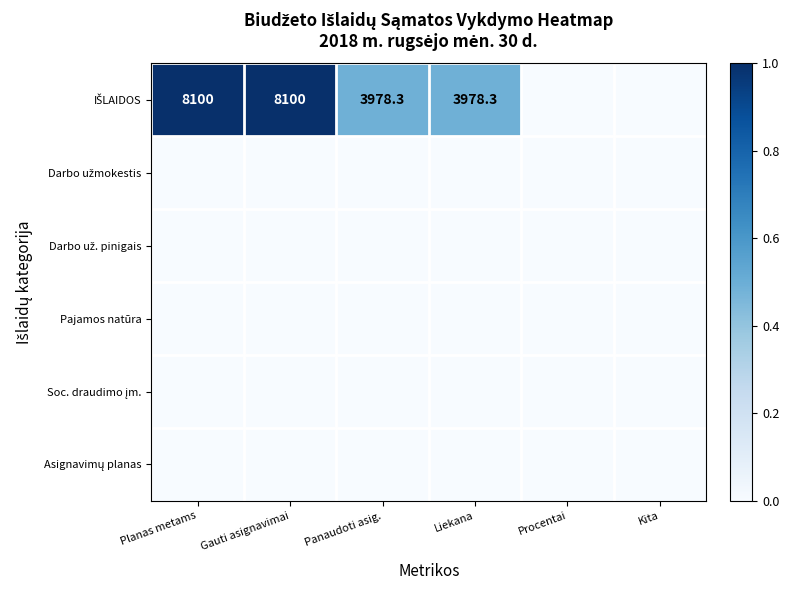

Which has a higher value, Panaudoti asig. or Gauti asignavimai?

Gauti asignavimai